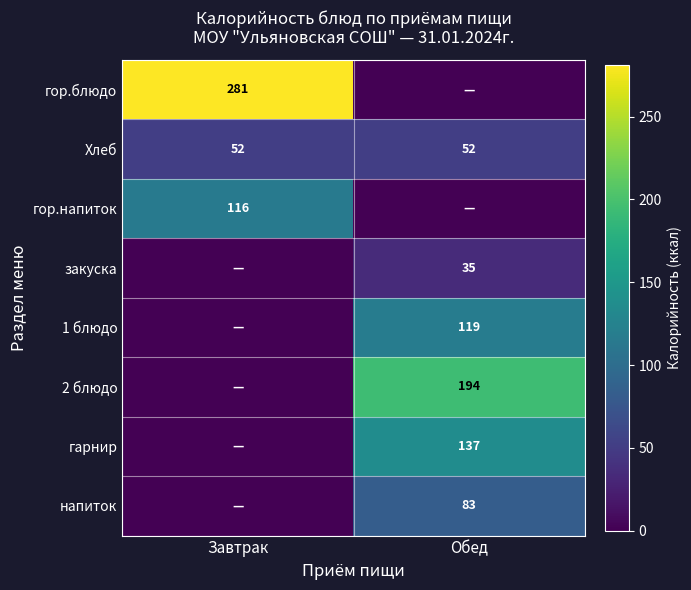

The value of гор.блюдо at Завтрак is 414.9. True or false?

False